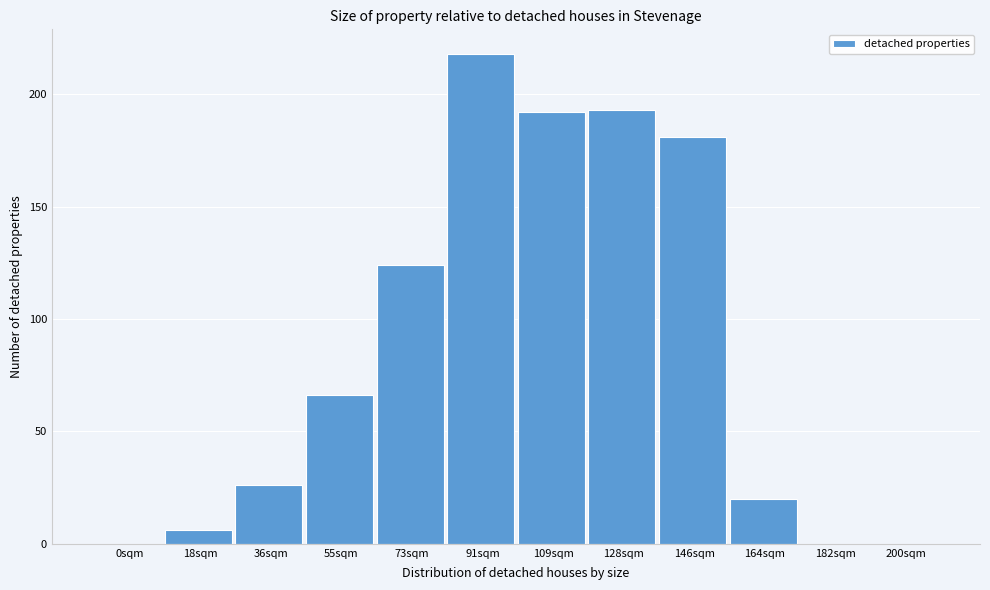

Reading left to right, transcribe all the data shown in this chart.

0sqm=0	18sqm=6	36sqm=26	55sqm=66	73sqm=124	91sqm=218	109sqm=192	128sqm=193	146sqm=181	164sqm=20	182sqm=0	200sqm=0